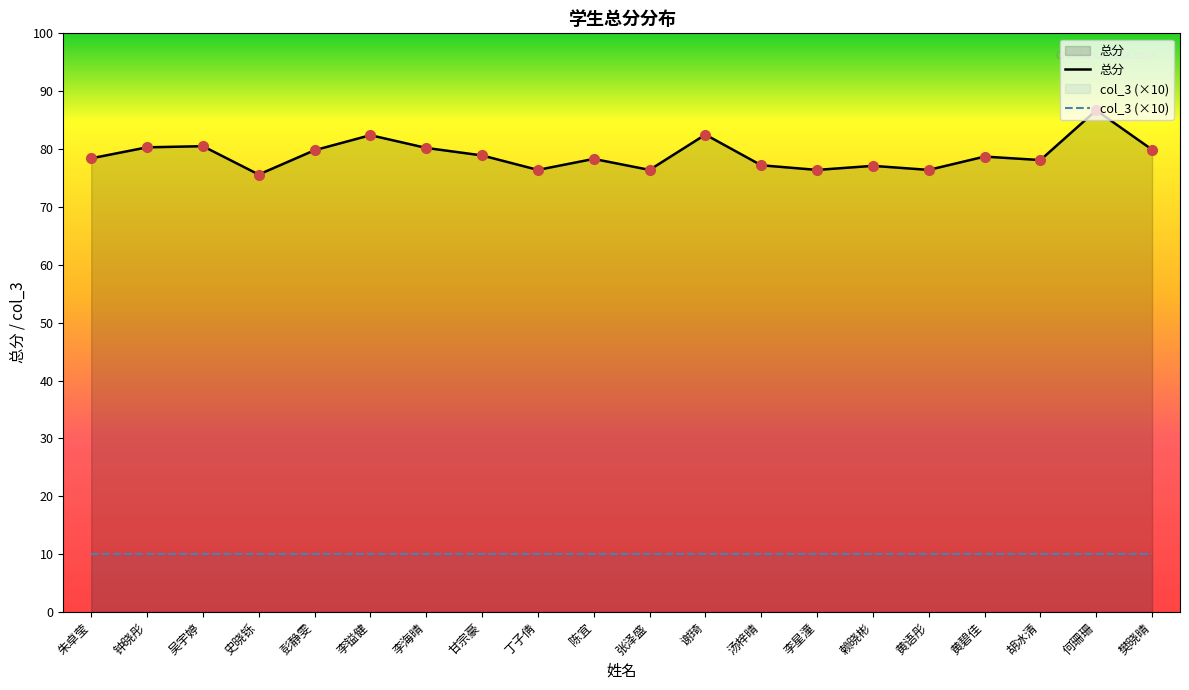

Is it true that col_3 (×10) equals 15.8 at 丁子倩?

False